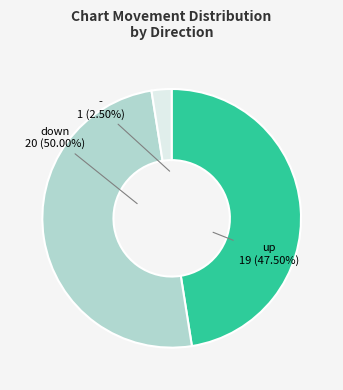

Does - represent more than half of the total?

No